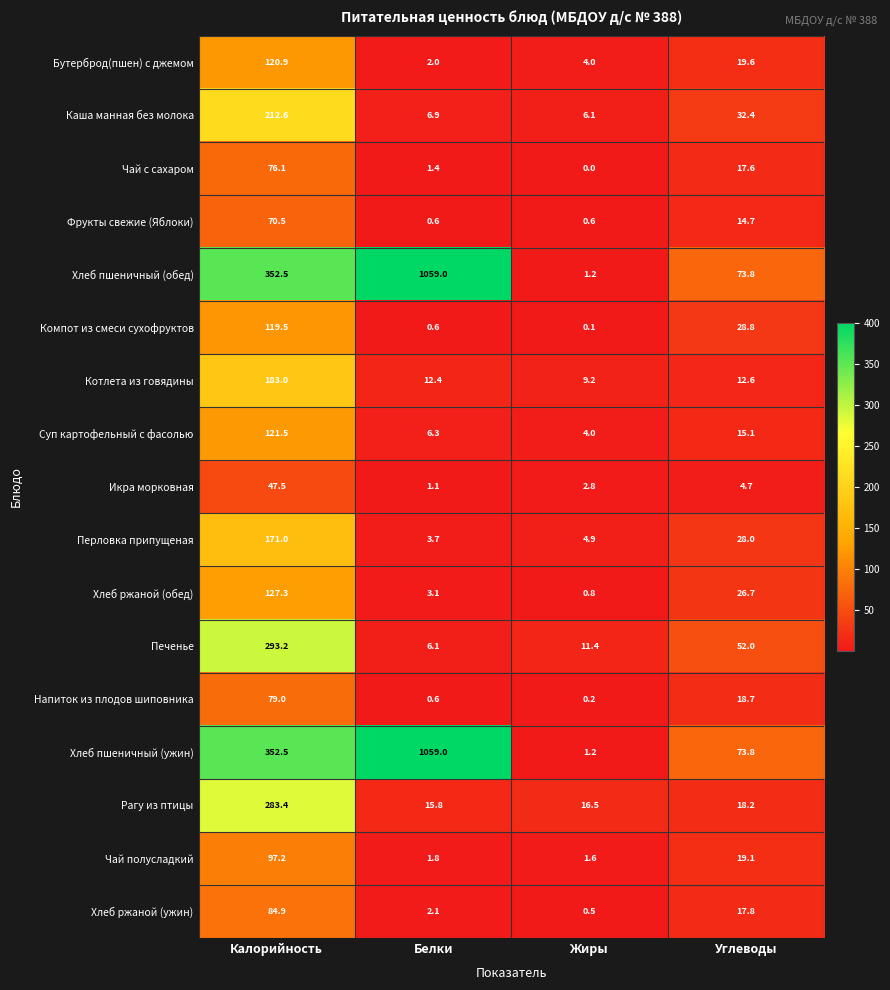

What is the difference between the maximum and second lowest values in the Компот из смеси сухофруктов series?

118.9